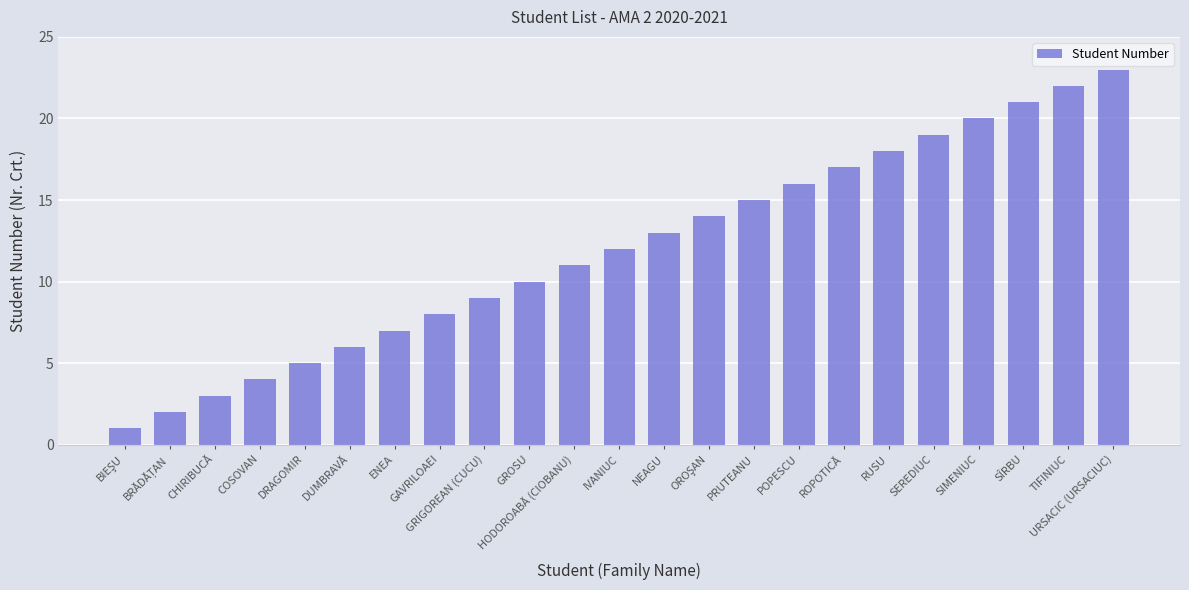

What is the difference between the values at GRIGOREAN (CUCU) and DUMBRAVĂ?

3